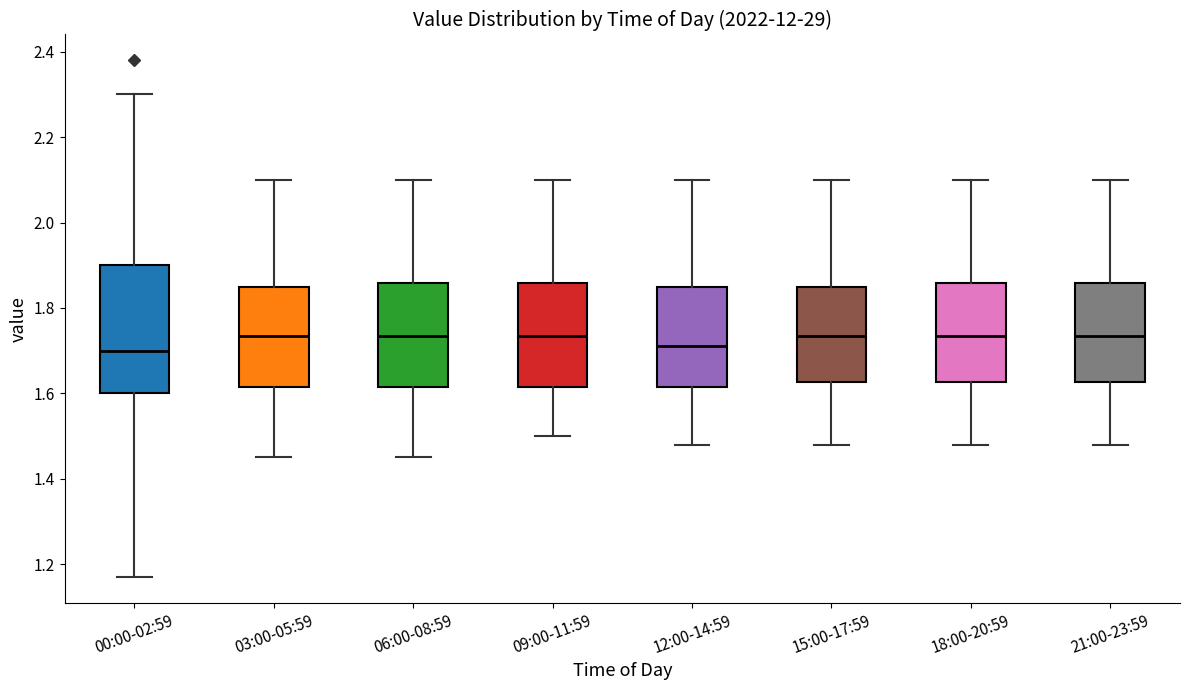

Reading left to right, read every box against the y-axis: the position of its median line, the range the box covers, and the ends of its whiskers. The values are not printed on the chart, so give them approximately, as read against the axis.

00:00-02:59: median 1.70, box 1.60 to 1.90, whiskers 1.18 to 2.30
03:00-05:59: median 1.74, box 1.62 to 1.86, whiskers 1.46 to 2.10
06:00-08:59: median 1.74, box 1.62 to 1.86, whiskers 1.46 to 2.10
09:00-11:59: median 1.74, box 1.62 to 1.86, whiskers 1.50 to 2.10
12:00-14:59: median 1.72, box 1.62 to 1.86, whiskers 1.48 to 2.10
15:00-17:59: median 1.74, box 1.62 to 1.86, whiskers 1.48 to 2.10
18:00-20:59: median 1.74, box 1.62 to 1.86, whiskers 1.48 to 2.10
21:00-23:59: median 1.74, box 1.62 to 1.86, whiskers 1.48 to 2.10